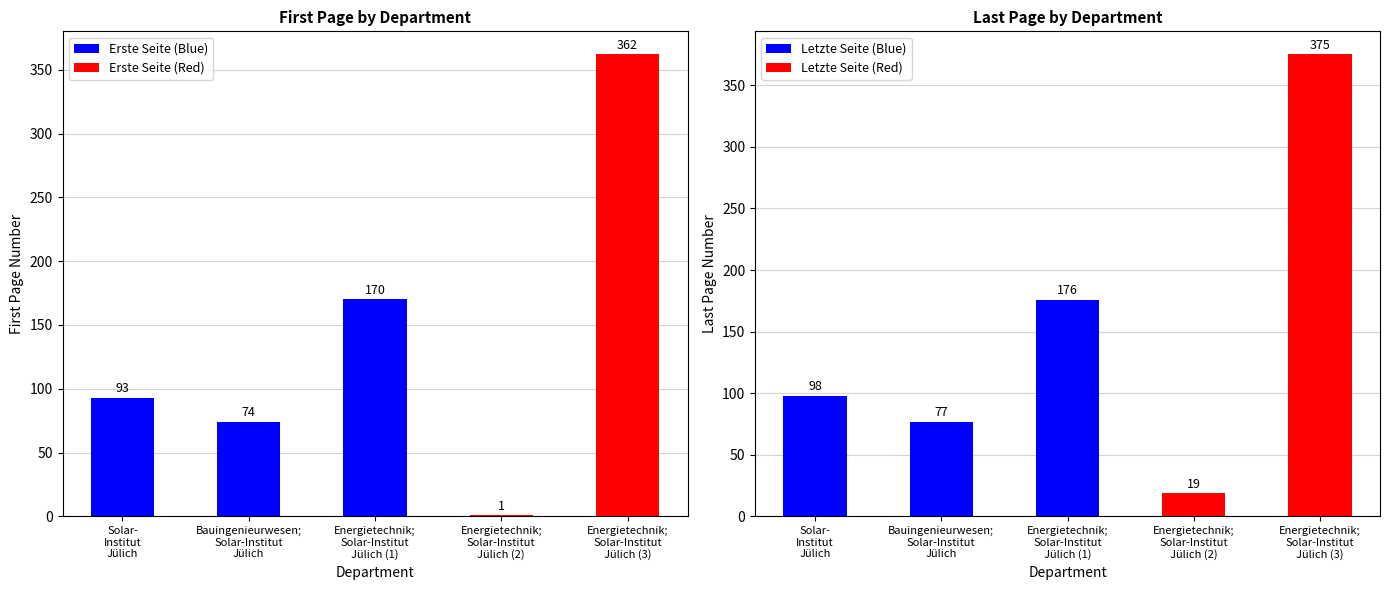

What is the average value of the Erste Seite (Blue) series?

112